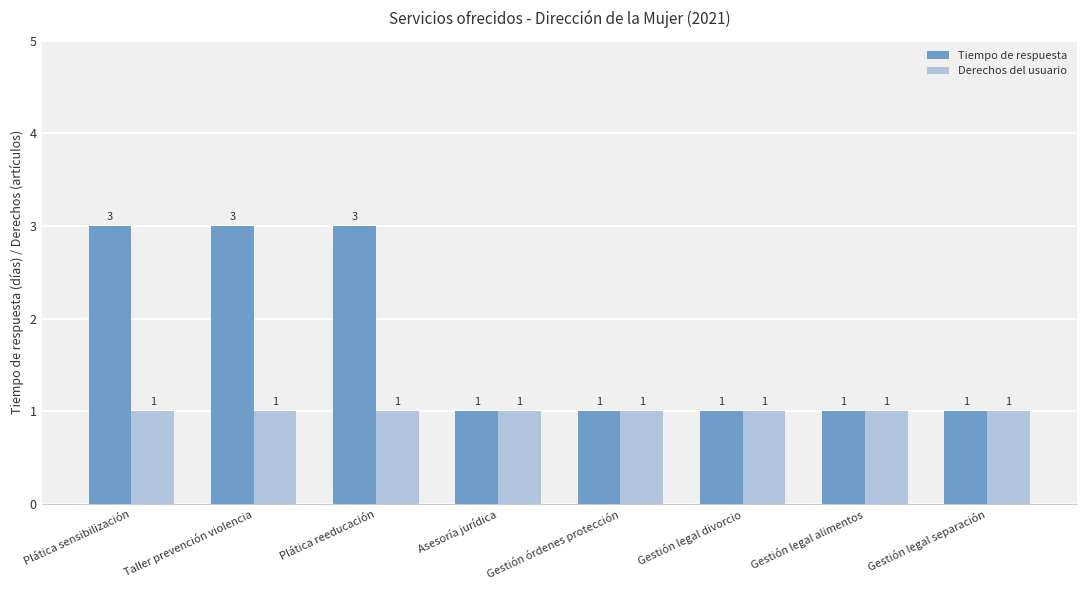

Which series has the largest total across all categories?

Tiempo de respuesta